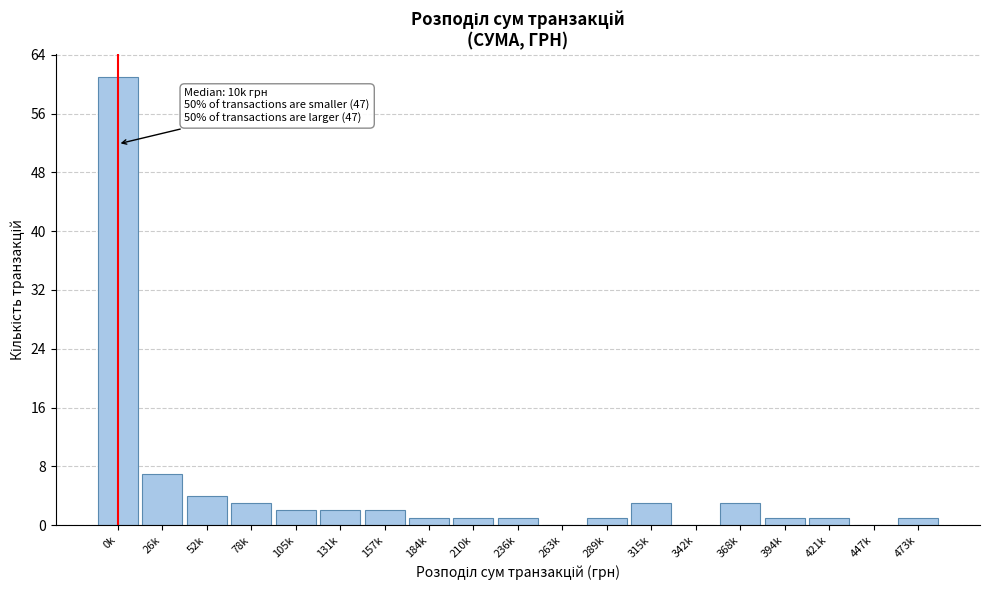

Reading right to left, transcribe all the data shown in this chart.

473k=1	447k=0	421k=1	394k=1	368k=3	342k=0	315k=3	289k=1	263k=0	236k=1	210k=1	184k=1	157k=2	131k=2	105k=2	78k=3	52k=4	26k=7	0k=61